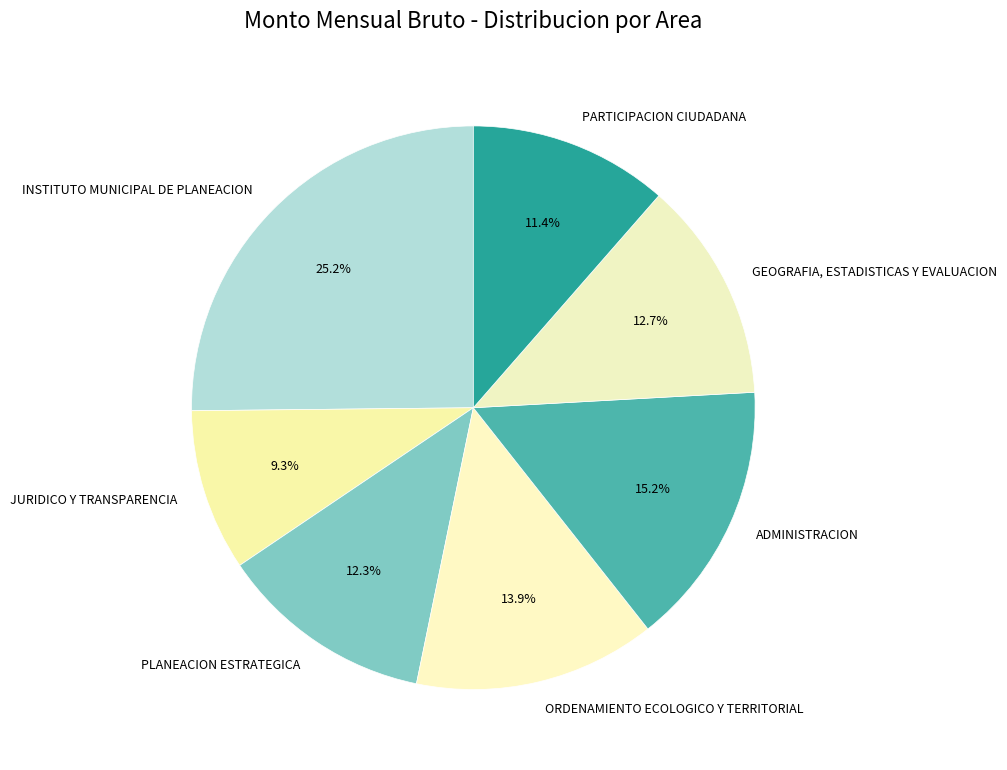

Rank the categories by value from highest to lowest.

INSTITUTO MUNICIPAL DE PLANEACION, ADMINISTRACION, ORDENAMIENTO ECOLOGICO Y TERRITORIAL, GEOGRAFIA, ESTADISTICAS Y EVALUACION, PLANEACION ESTRATEGICA, PARTICIPACION CIUDADANA, JURIDICO Y TRANSPARENCIA